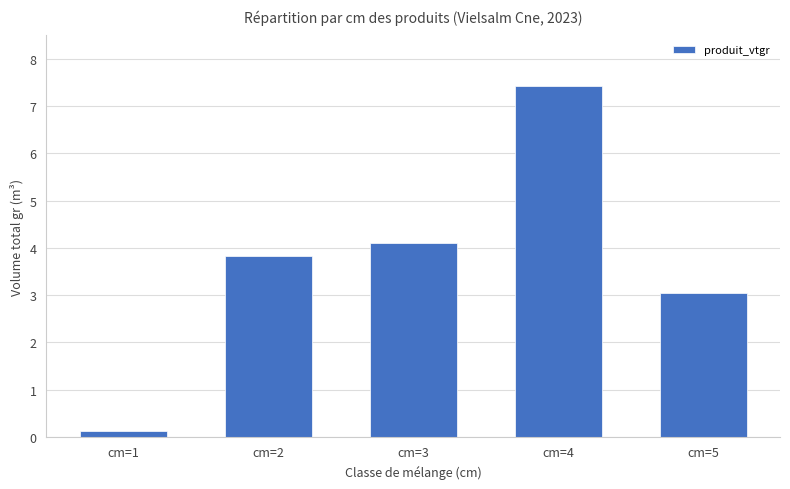

Rank the categories by value from lowest to highest.

cm=1, cm=5, cm=2, cm=3, cm=4